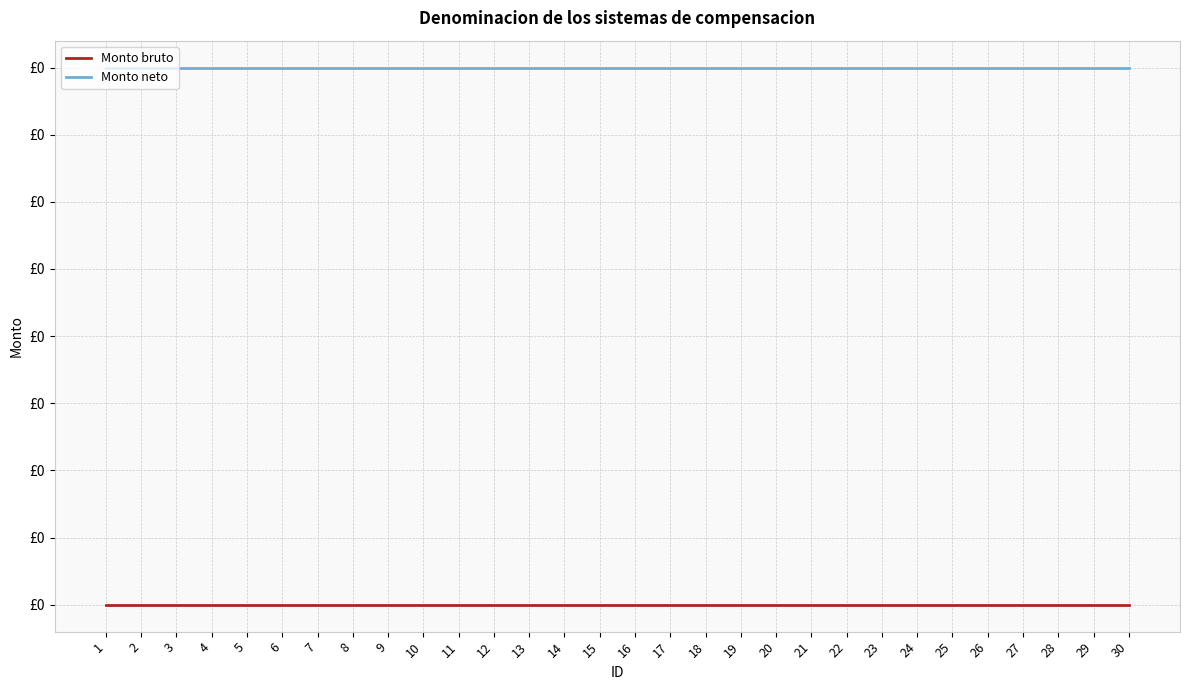

List the series in order of their overall mean, highest first.

Monto neto, Monto bruto